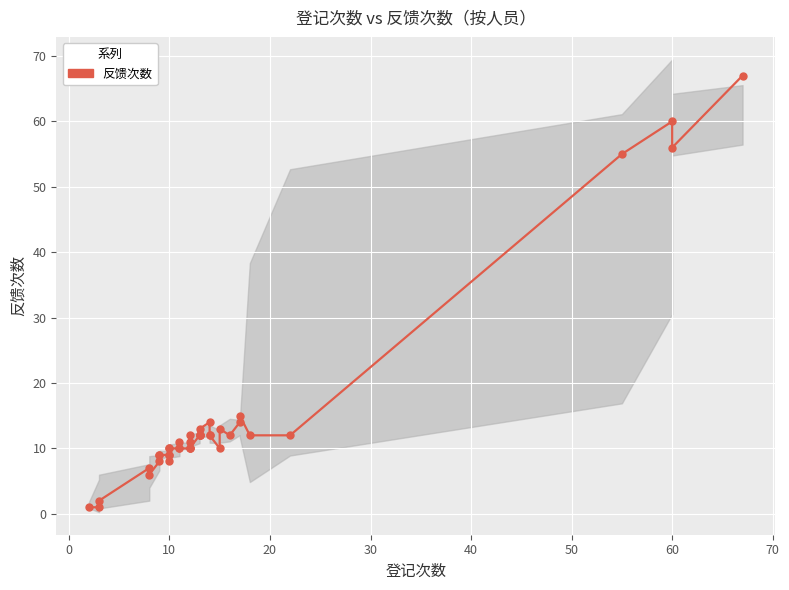

Count the number of data series in this chart.

1